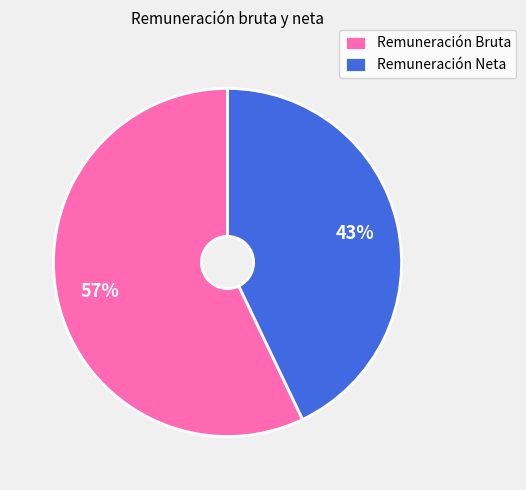

Is the sum of Remuneración Bruta and Remuneración Neta greater than half?

Yes